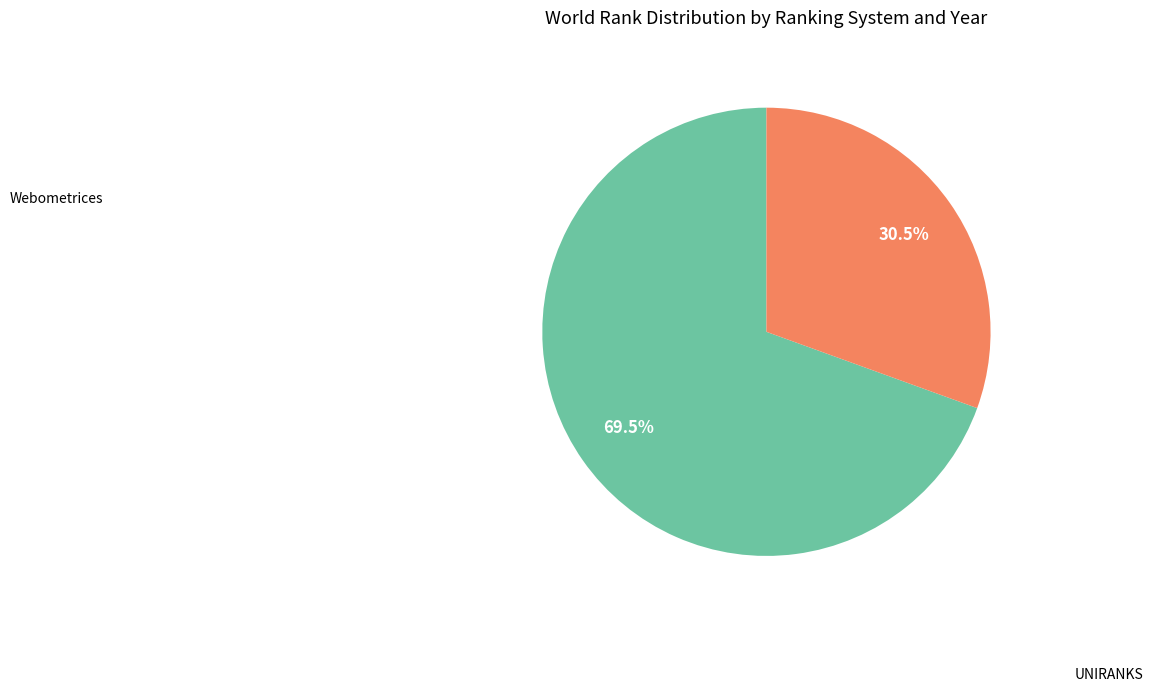

Does any single category account for the majority?

Yes